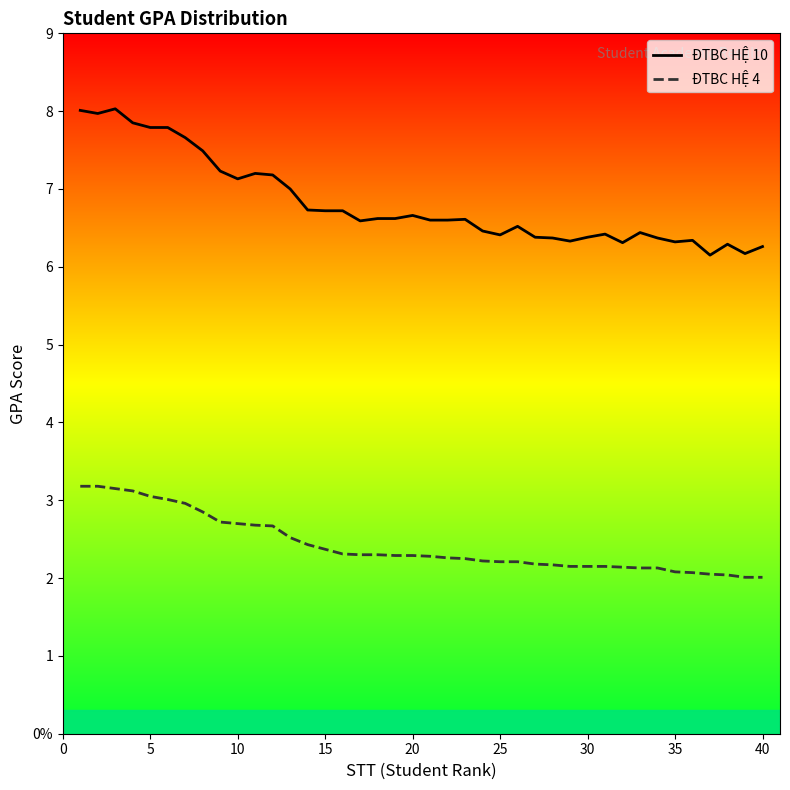

True or false: ĐTBC HỆ 4 and ĐTBC HỆ 10 intersect in this chart.

False